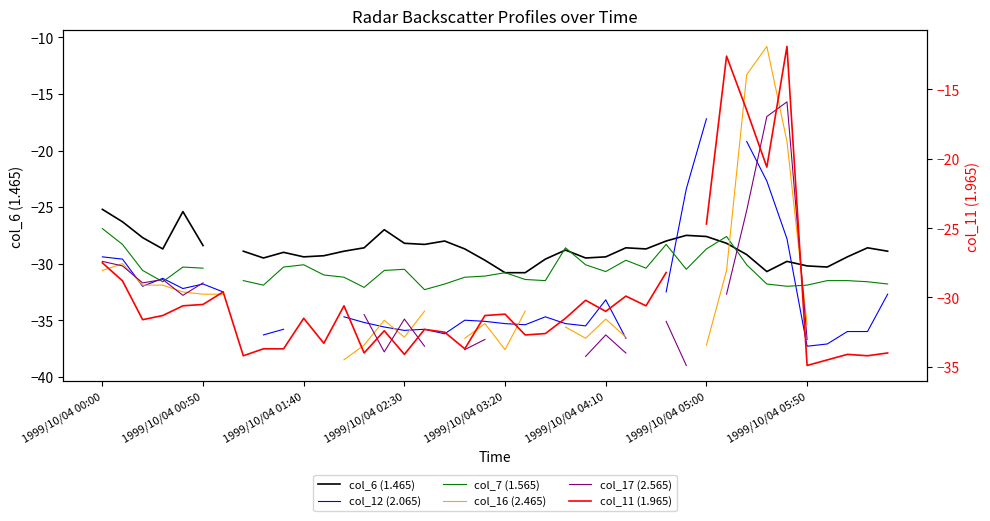

Which series changed the most between 1999/10/04 03:20 and 15?

col_16 (2.465)